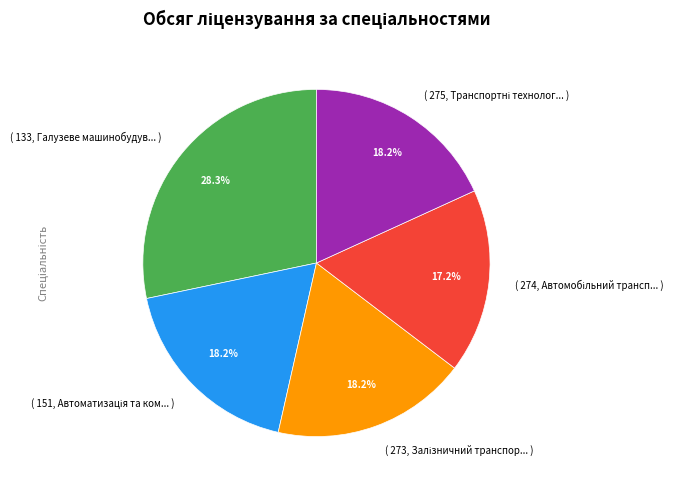

Which category has the biggest portion of the pie?

( 133, Галузеве машинобудув... )